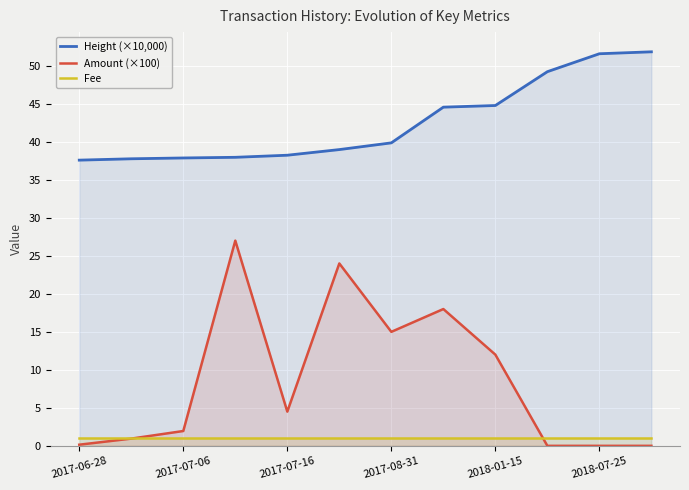

List the series in order of their overall mean, lowest first.

Fee, Amount (×100), Height (×10,000)